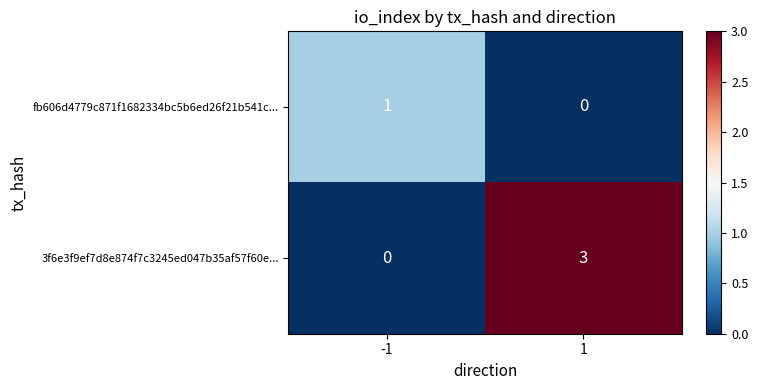

What is the difference between the maximum and minimum values in the 3f6e3f9ef7d8e874f7c3245ed047b35af57f60e... series?

3